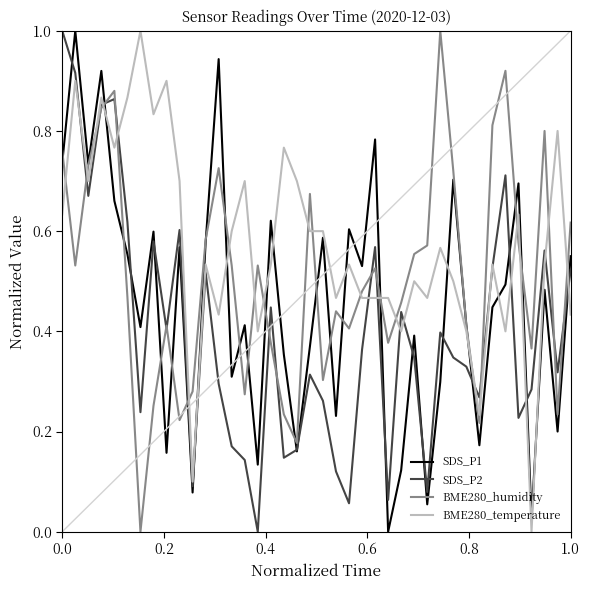

Rank the series by their average value, from highest to lowest.

BME280_temperature, BME280_humidity, SDS_P1, SDS_P2